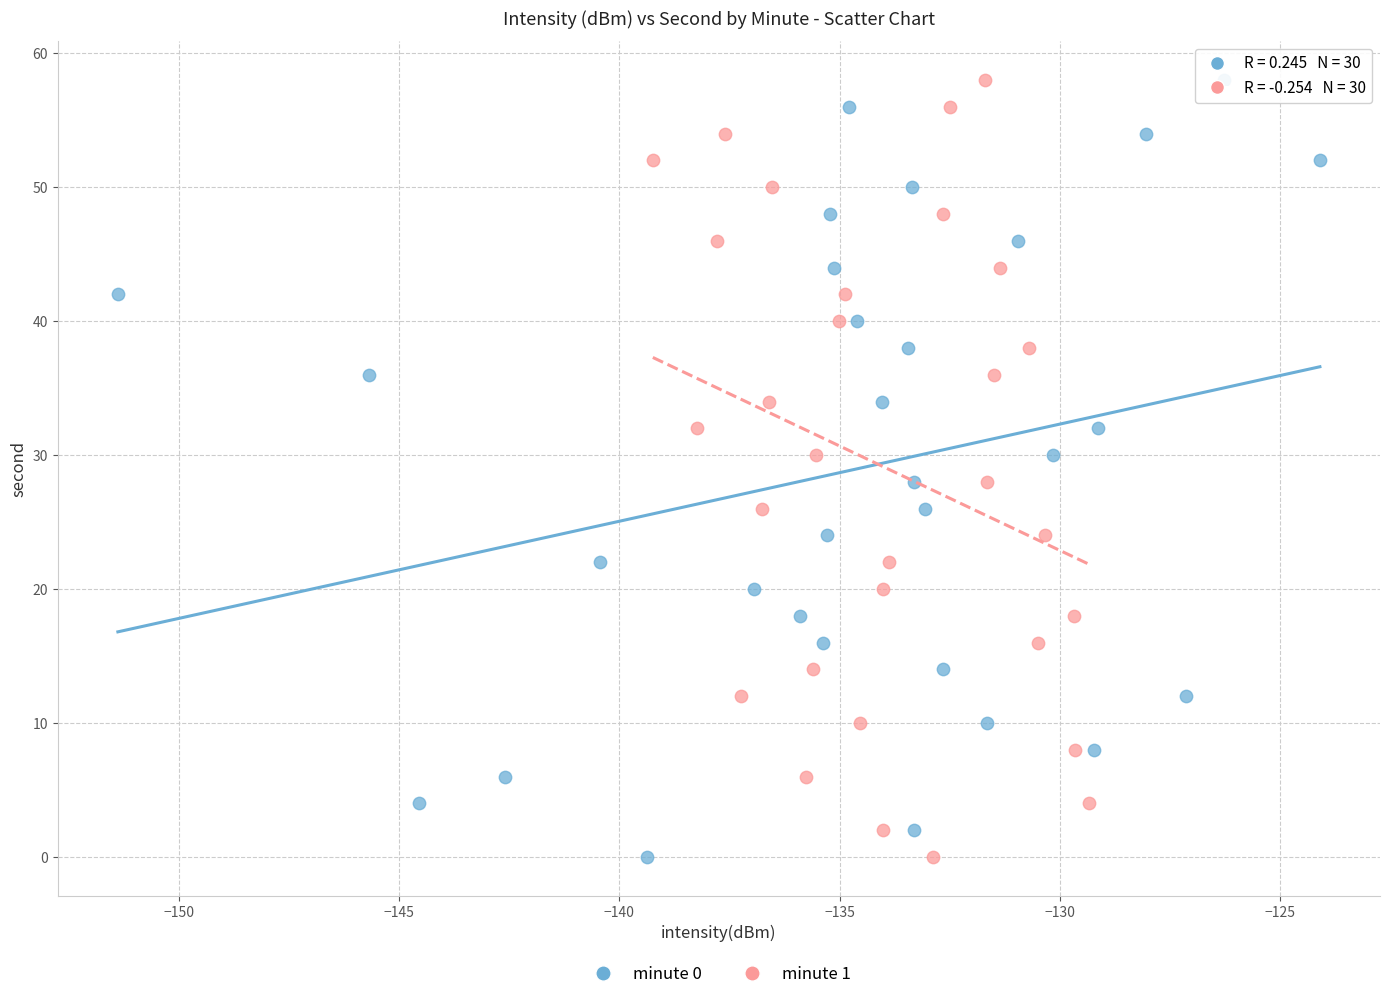

What are all the series names shown in the legend?

minute 0, minute 1